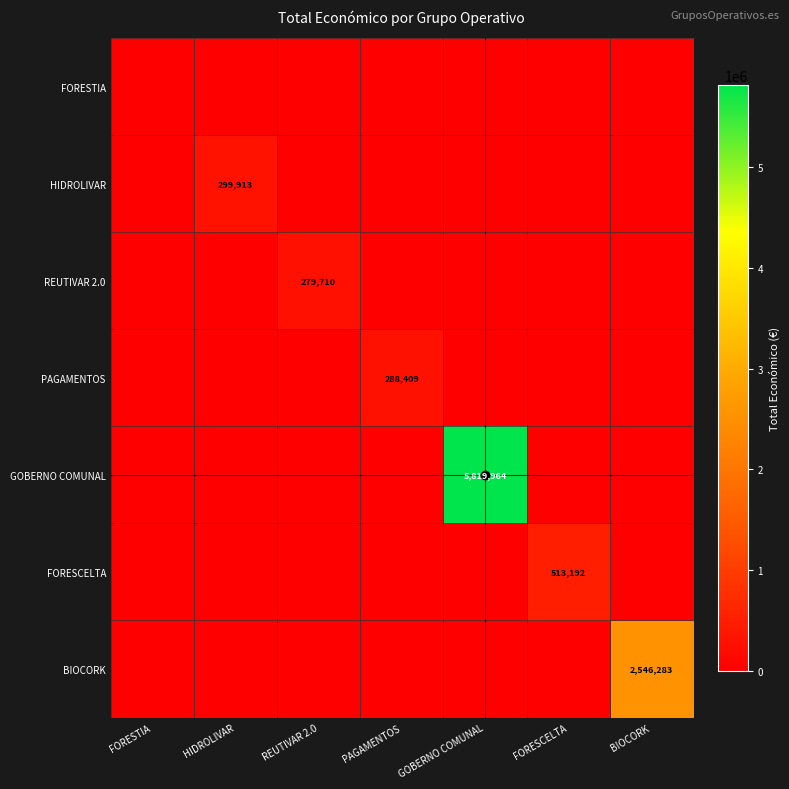

The HIDROLIVAR series shows 299913 at HIDROLIVAR. True or false?

True